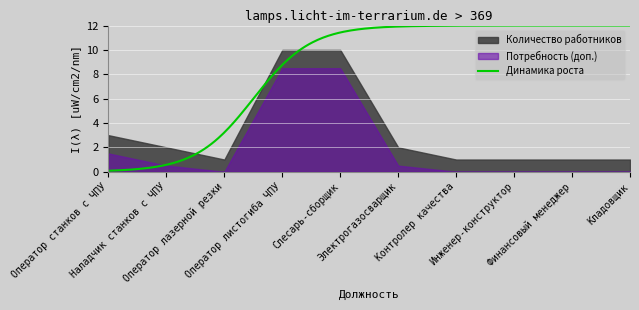

List the labels in order of value, largest first.

Оператор листогиба ЧПУ, Слесарь-сборщик, Оператор станков с ЧПУ, Наладчик станков с ЧПУ, Электрогазосварщик, Оператор лазерной резки, Контролер качества, Инженер-конструктор, Финансовый менеджер, Кладовщик